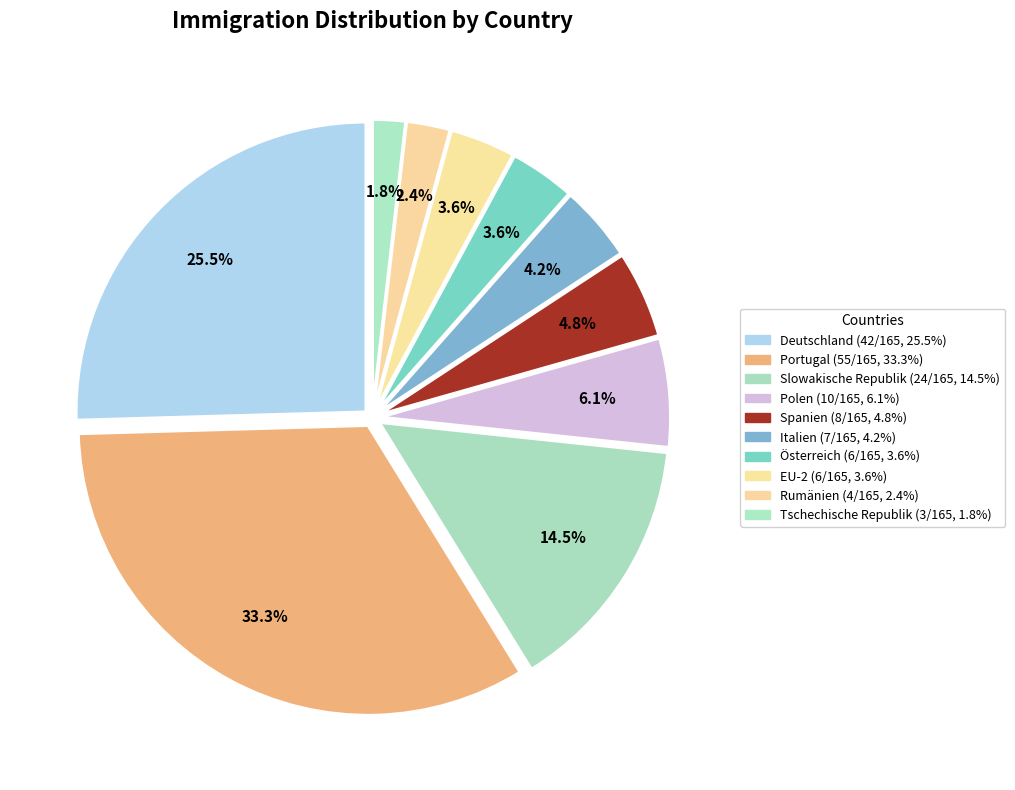

To the nearest percent, what is the combined percentage of EU-2 and Rumänien?

6%